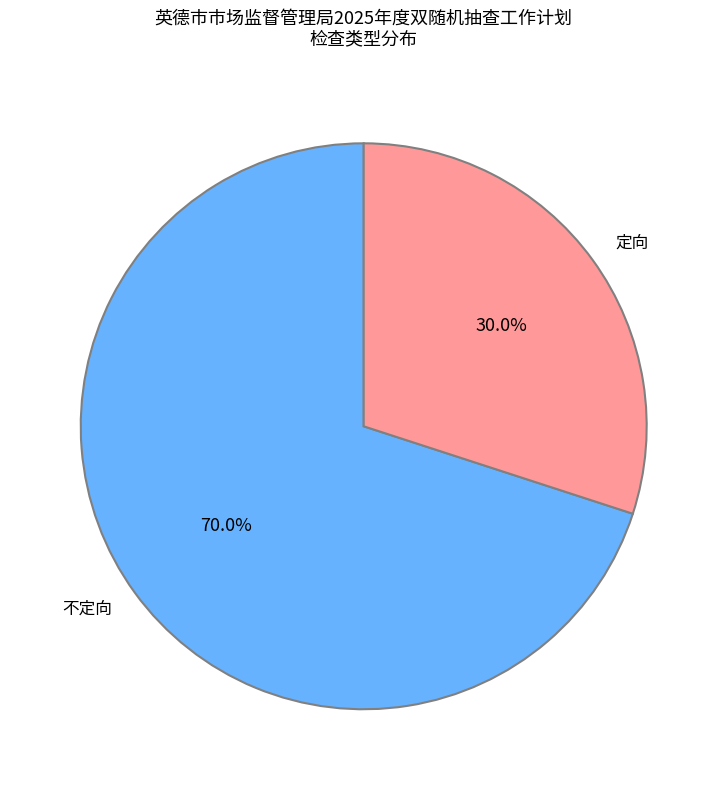

To the nearest percent, what is the average slice percentage?

50%